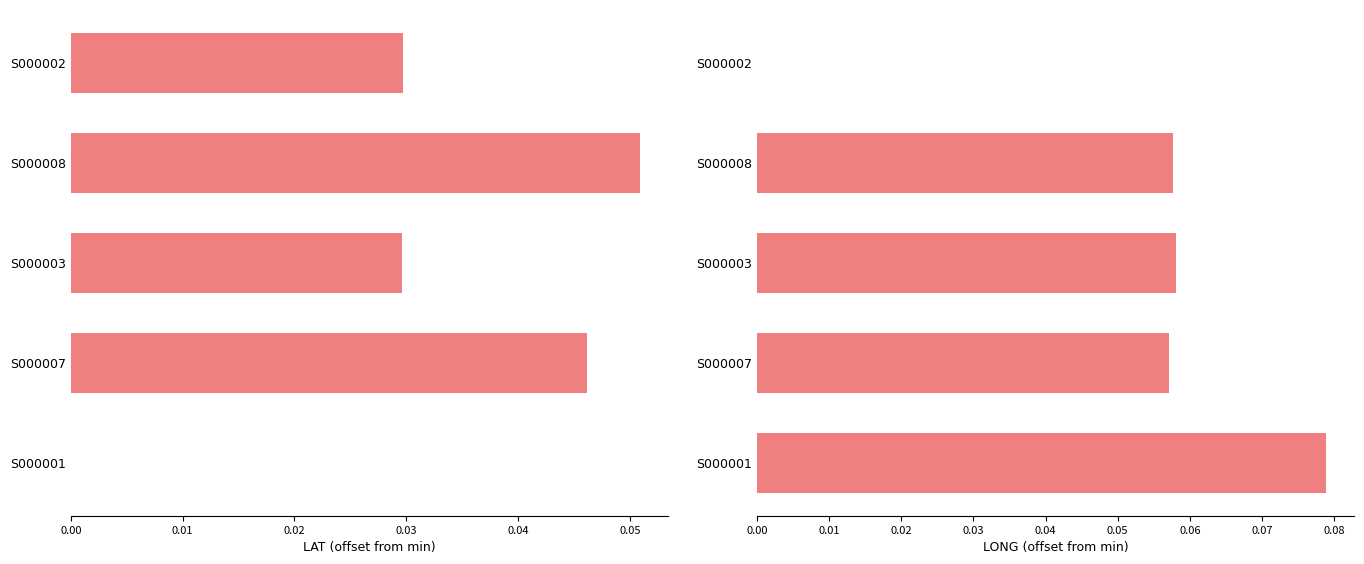

The value of LAT at S000001 is 0.0. True or false?

False